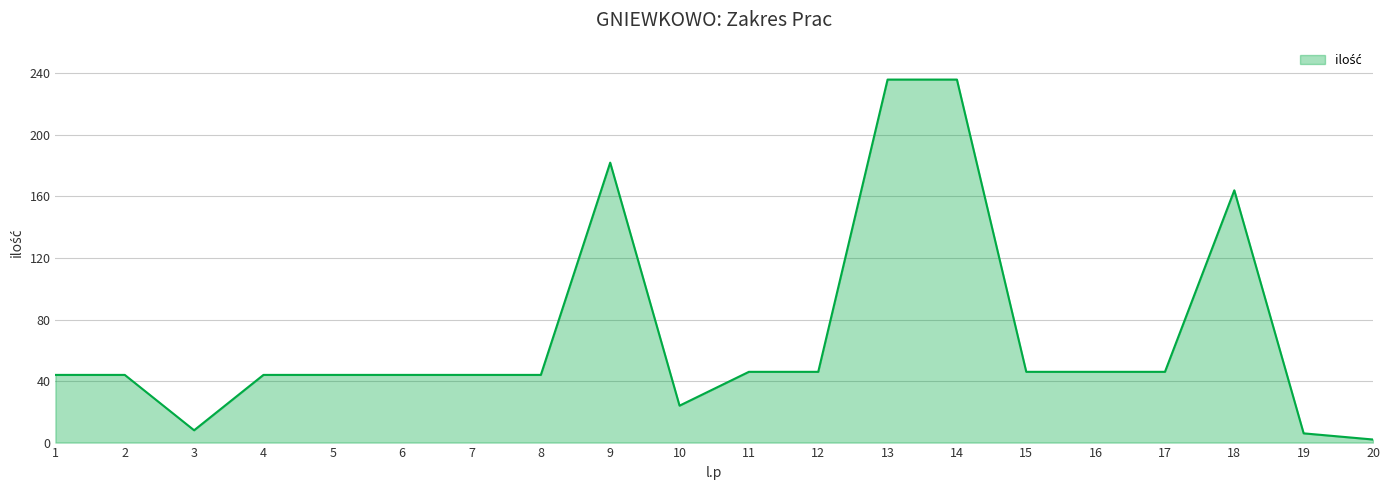

The chart shows a value of 6 at 10. True or false?

False